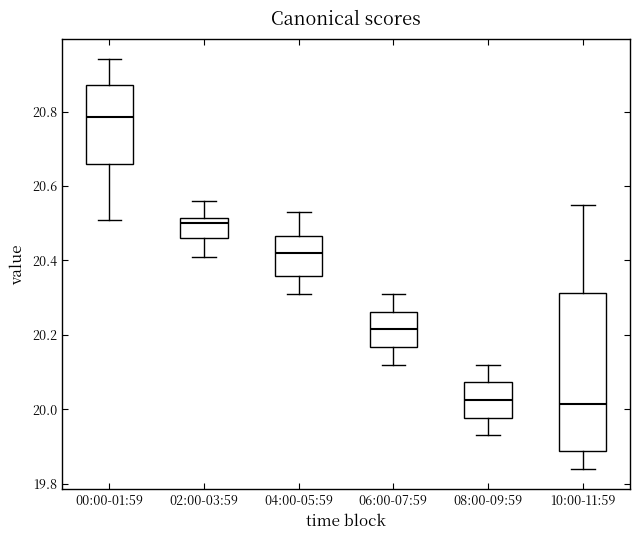

Where does the median line of the box for 00:00-01:59 sit on the y-axis? The values are not printed on the chart, so give them approximately, as read against the axis.

20.78